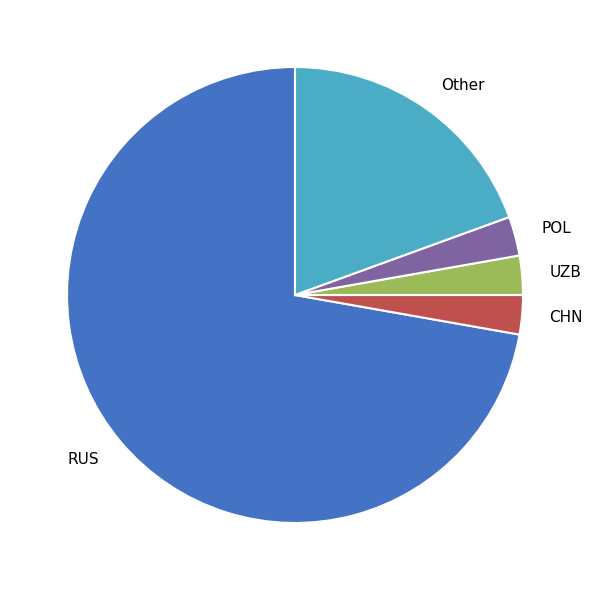

The CHN slice represents 8% of the pie. True or false?

False